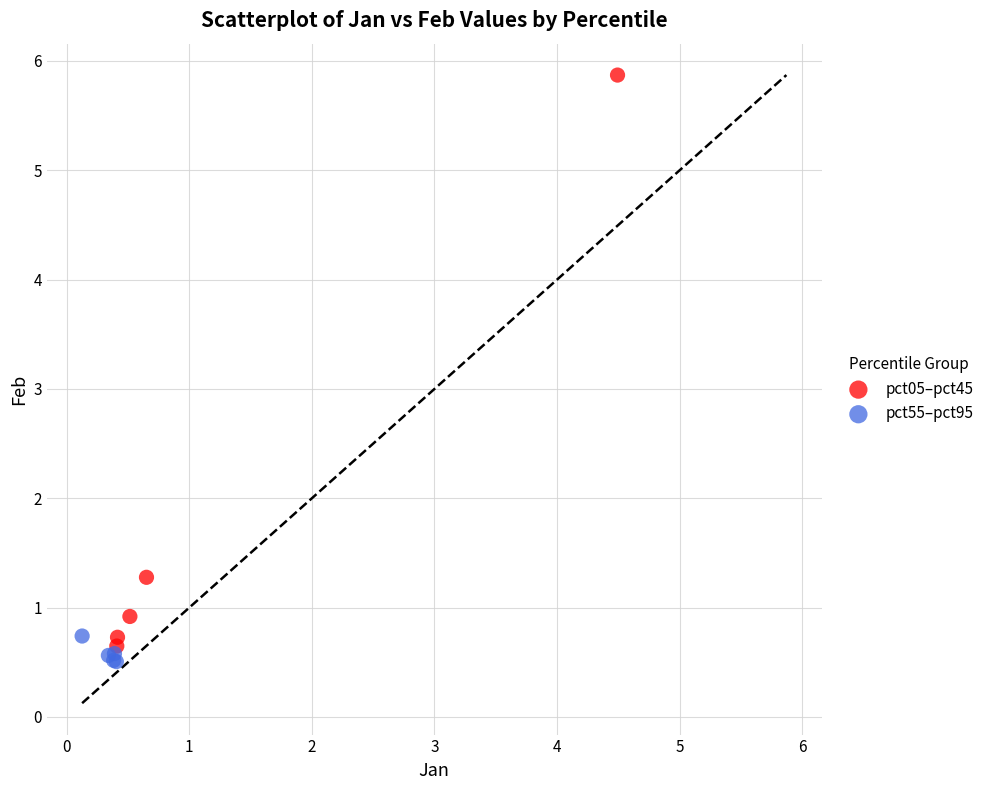

Which series contains the highest Y value?

pct05–pct45